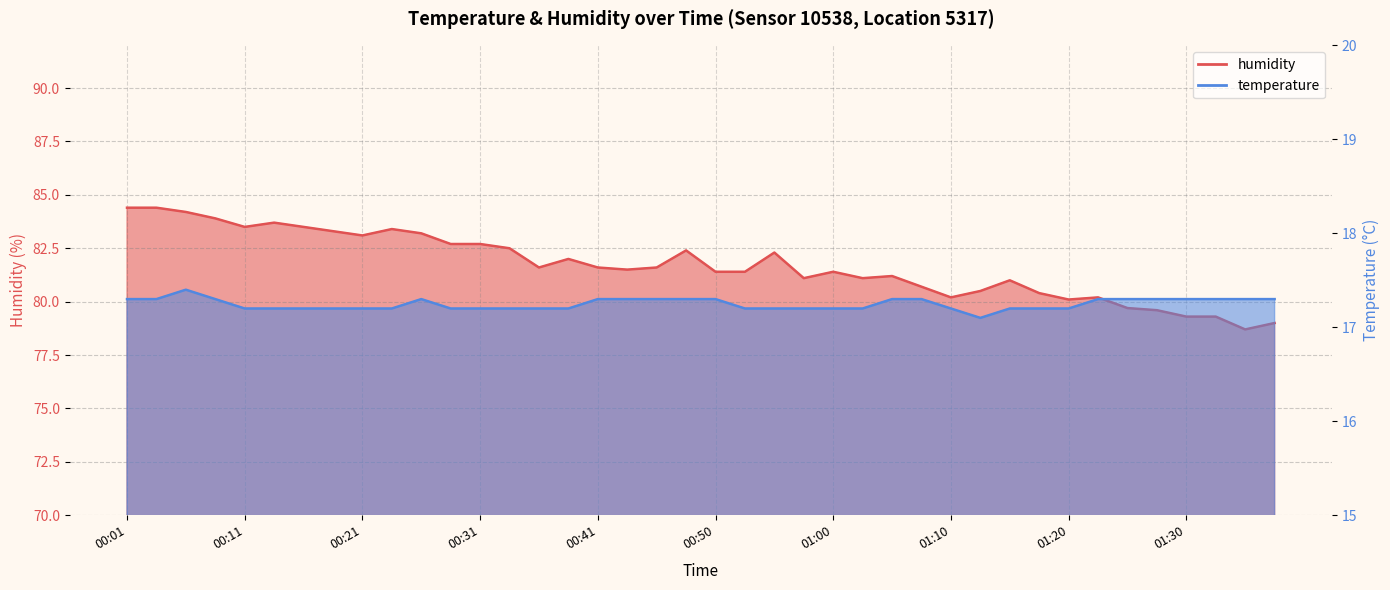

At which category is the sum across all series the highest?

00:01